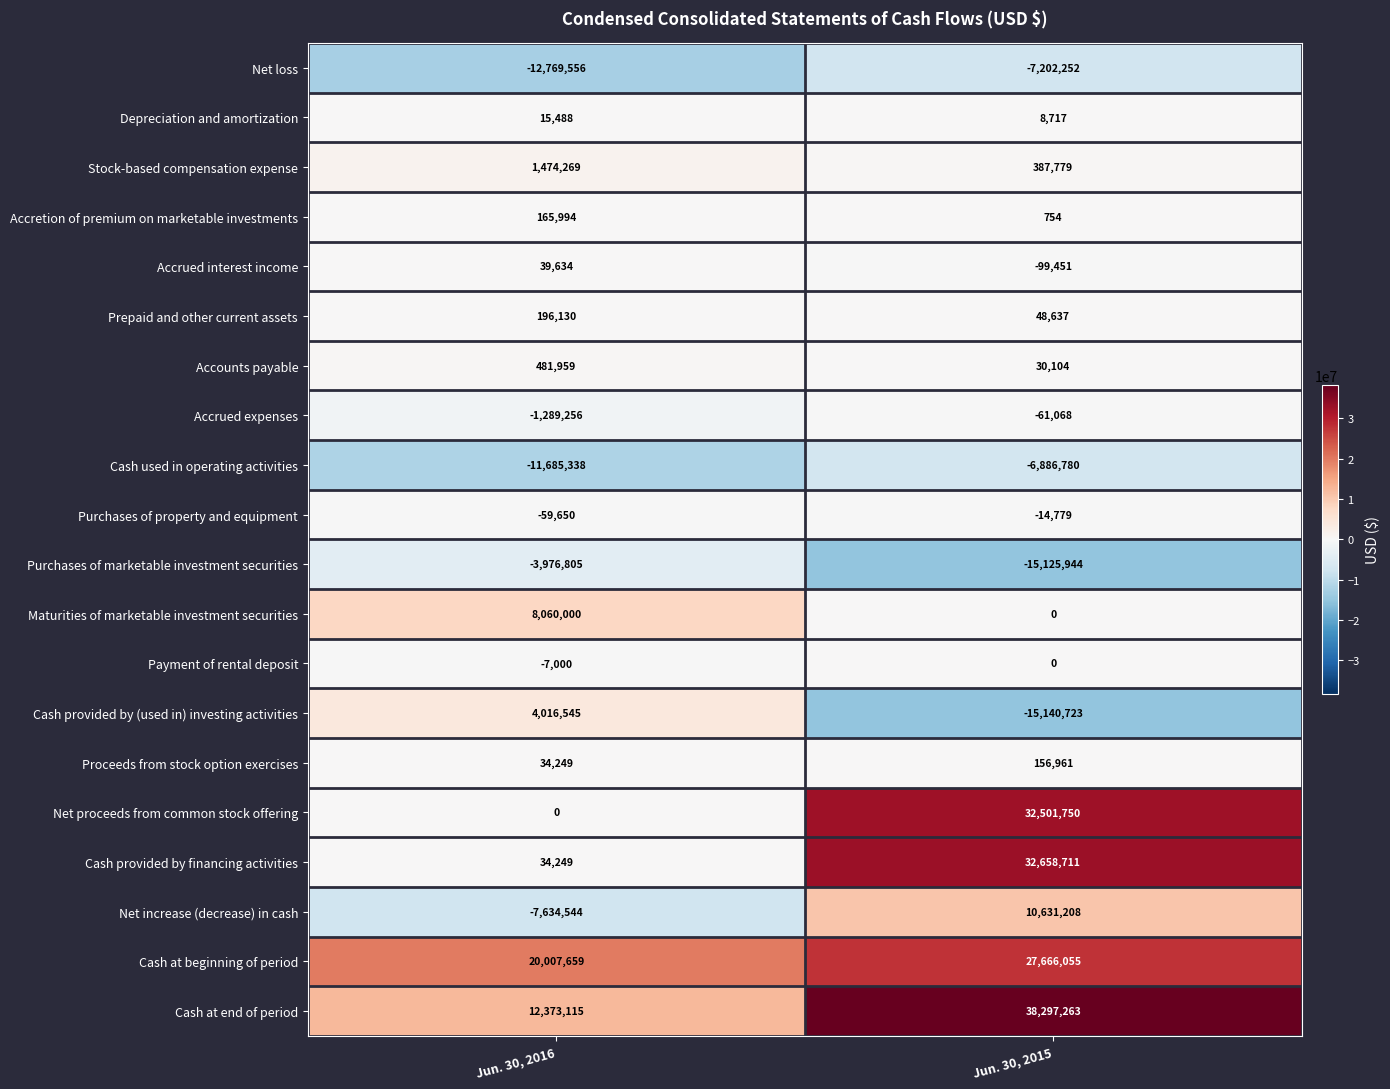

Which category has the lowest value in the Purchases of property and equipment series?

Jun. 30, 2016